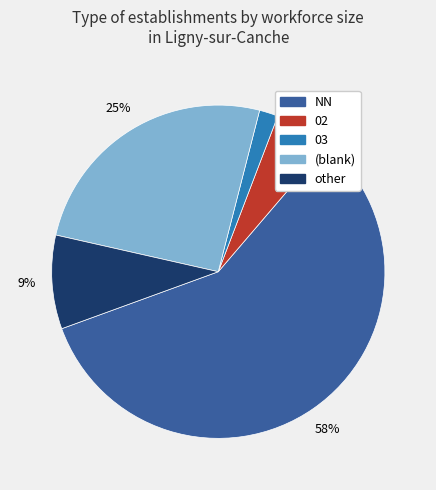

Does any single category account for the majority?

Yes